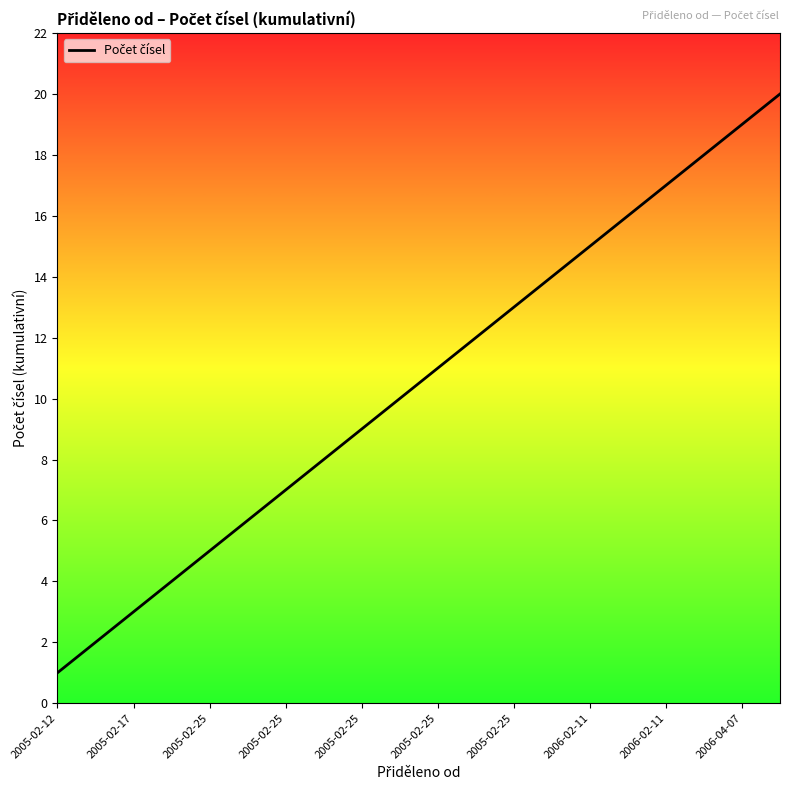

What is the greatest value displayed?

20